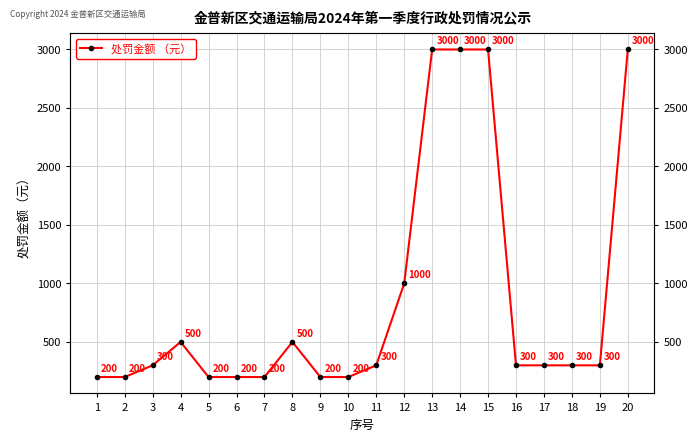

Is it true that the value at 16 is 62?

False